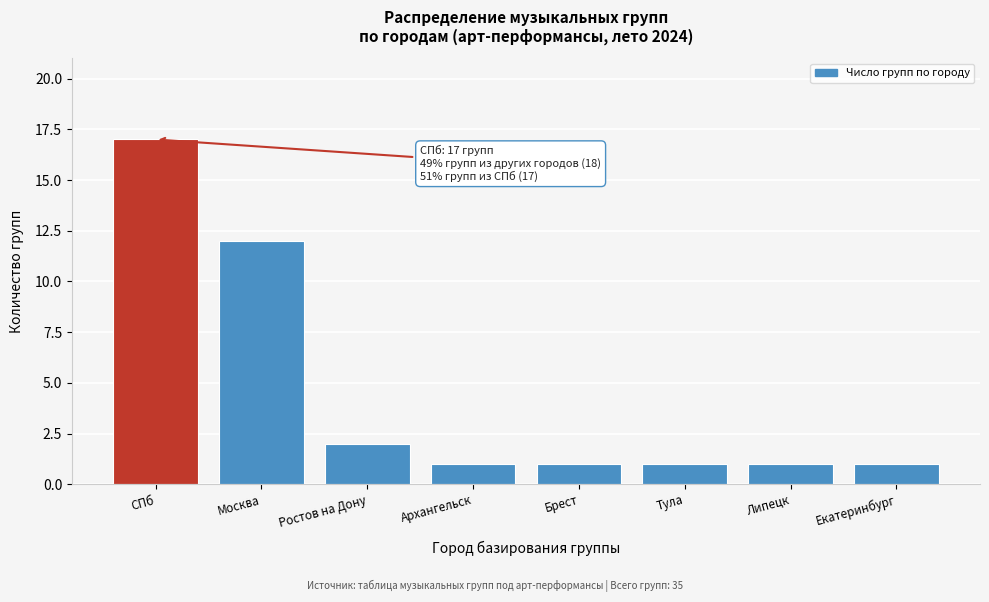

Reading left to right, what are all the values shown in this chart?

17	12	2	1	1	1	1	1